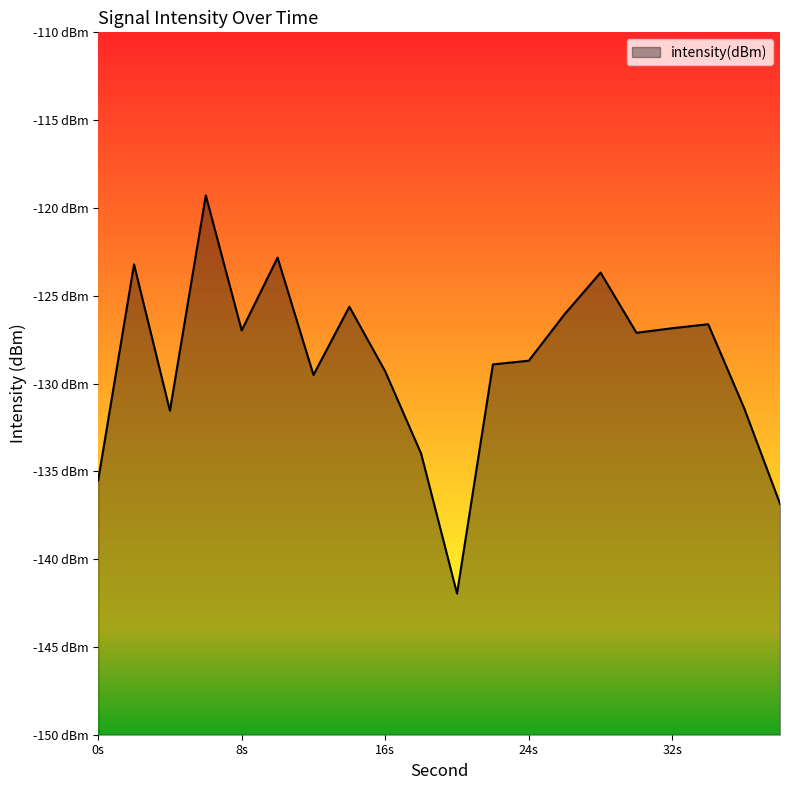

Rank the categories by value from lowest to highest.

20, 38, 0, 18, 4, 36, 12, 16, 22, 24, 30, 8, 32, 34, 26, 14, 28, 2, 10, 6